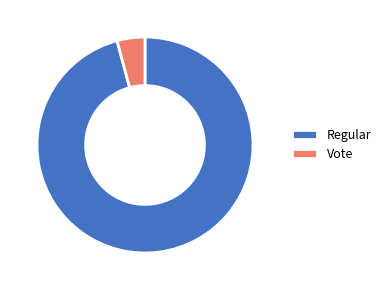

Is there any slice that represents more than half of the pie?

Yes